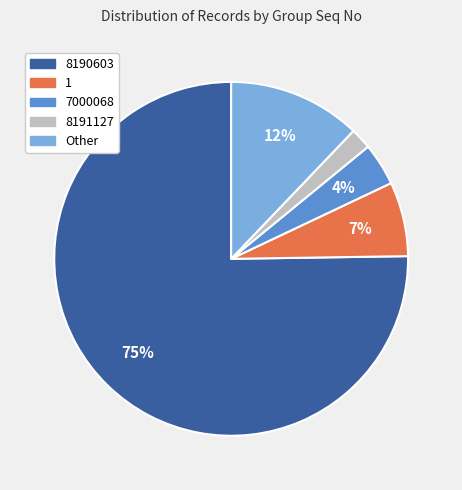

The 8191127 slice represents 2% of the pie. True or false?

True